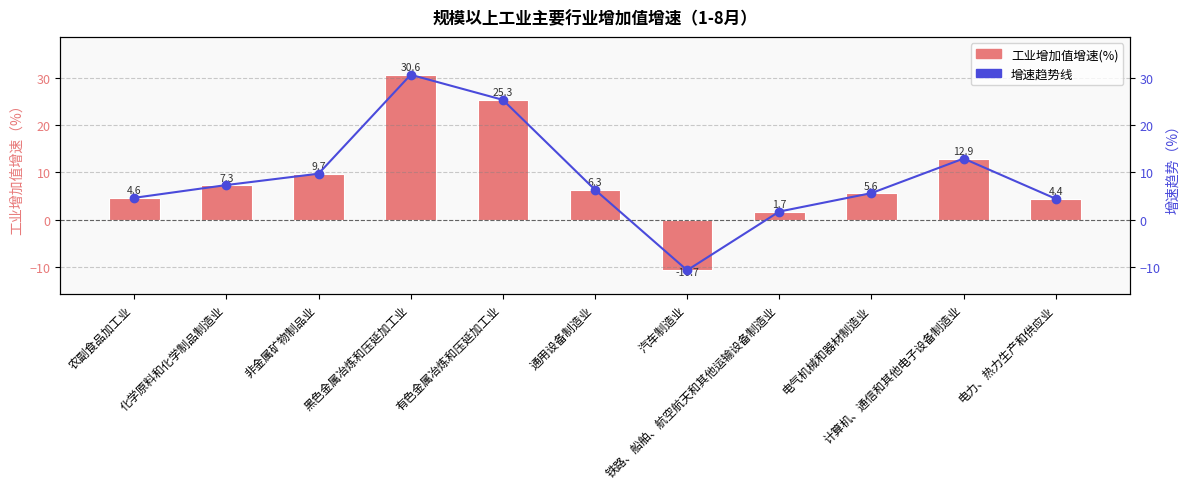

Where is 工业增加值增速(%) nearest to the value 9?

非金属矿物制品业